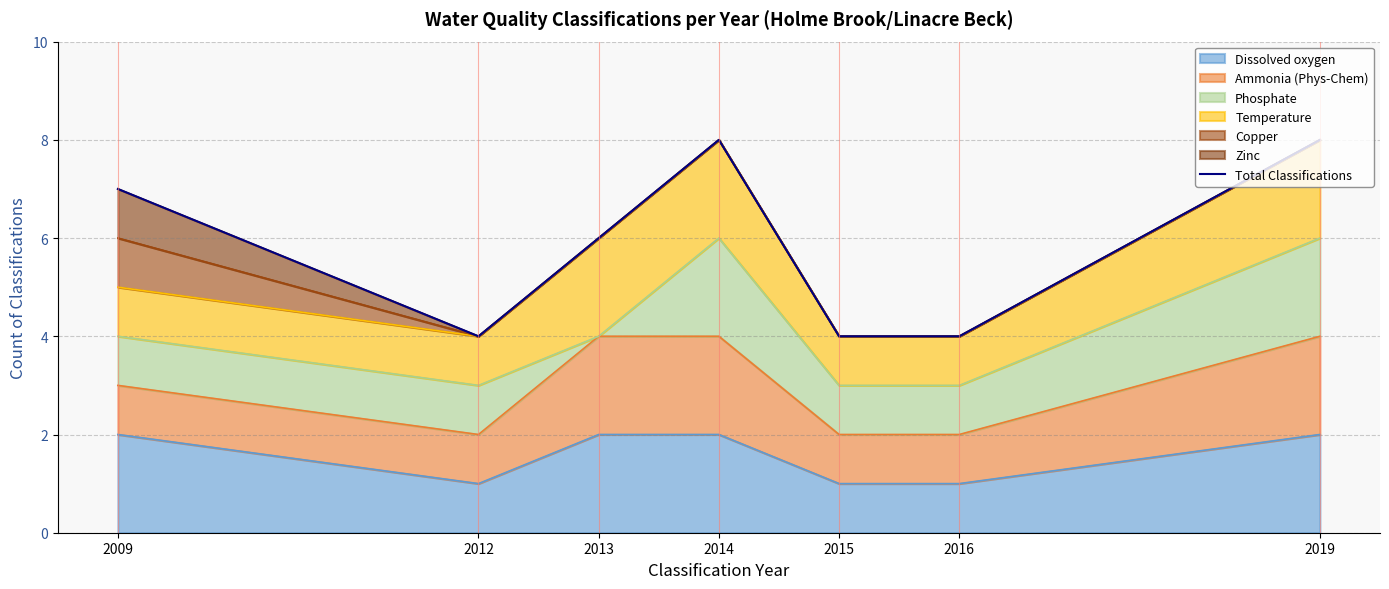

List the labels in order of value, largest first.

2014, 2019, 2009, 2013, 2012, 2015, 2016